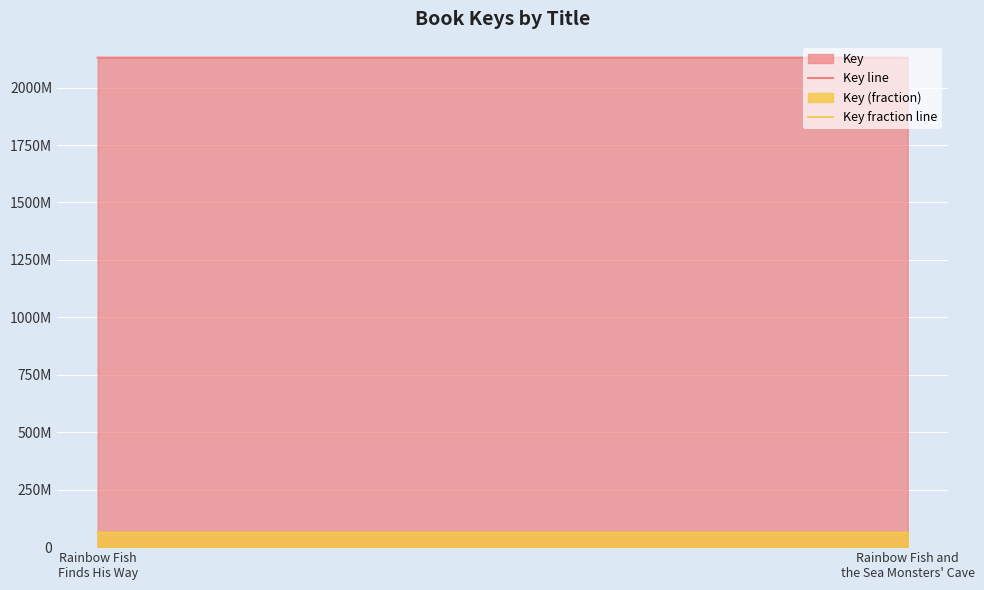

What position from the left is Rainbow Fish
Finds His Way?

1